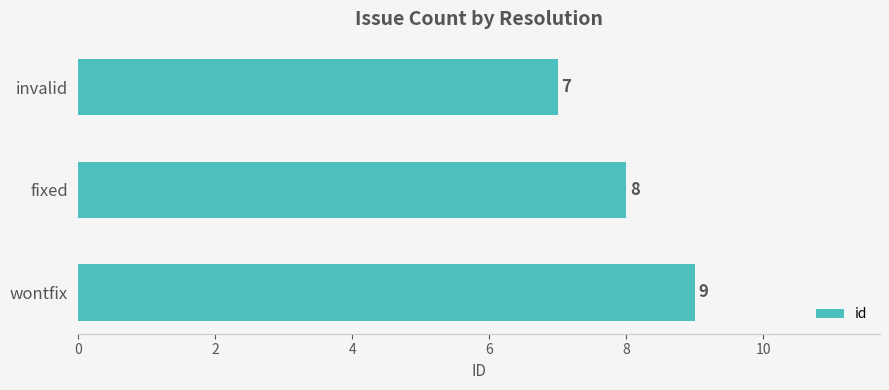

What is the value of the 3rd bar from the top?

9